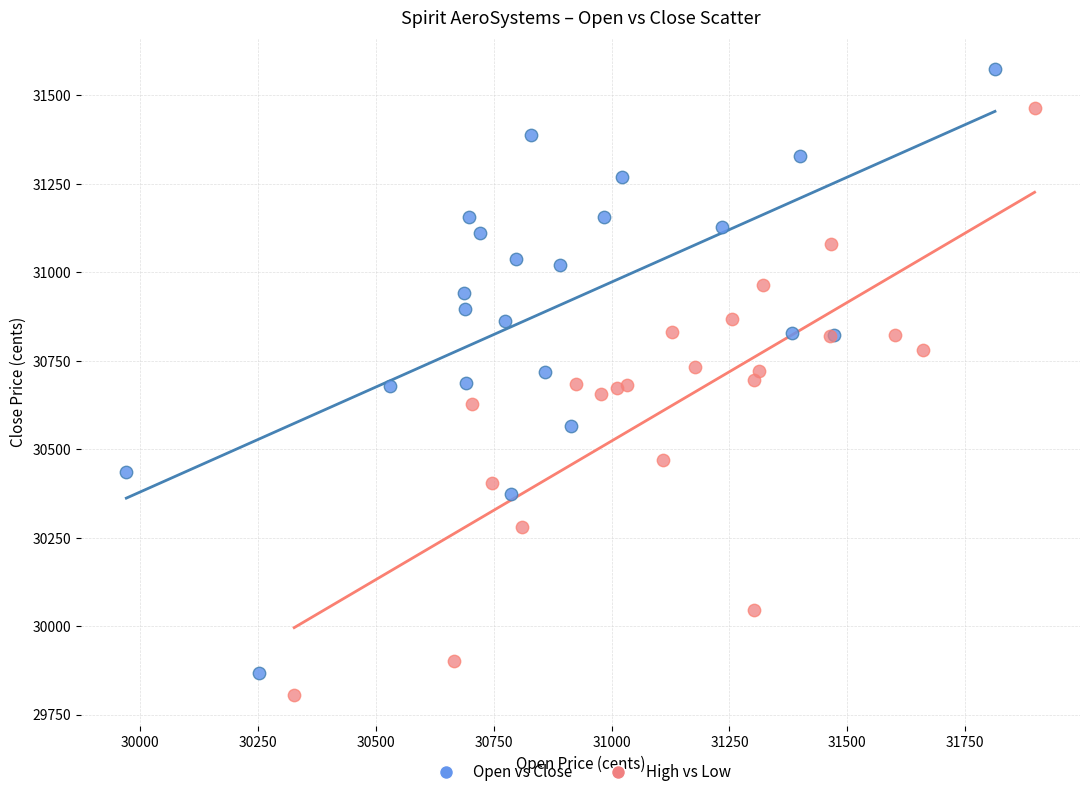

Which series contains the highest Y value?

Open vs Close